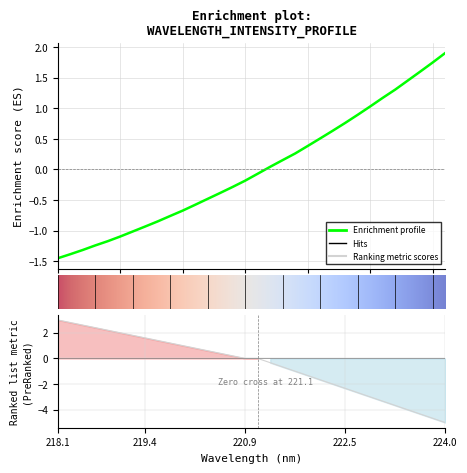

Which series has the largest total across all categories?

Enrichment profile